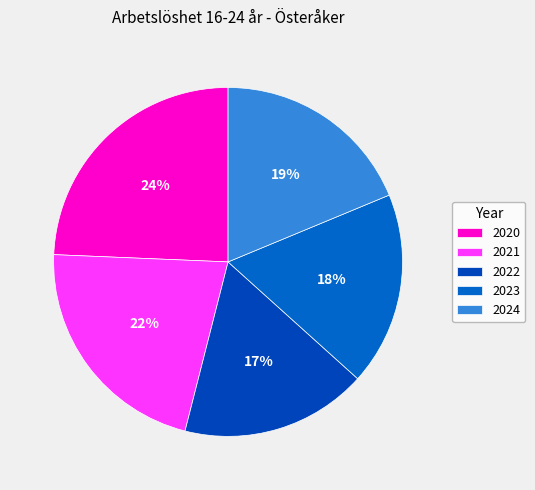

What percentage do 2023 and 2024 together represent?

36.7%